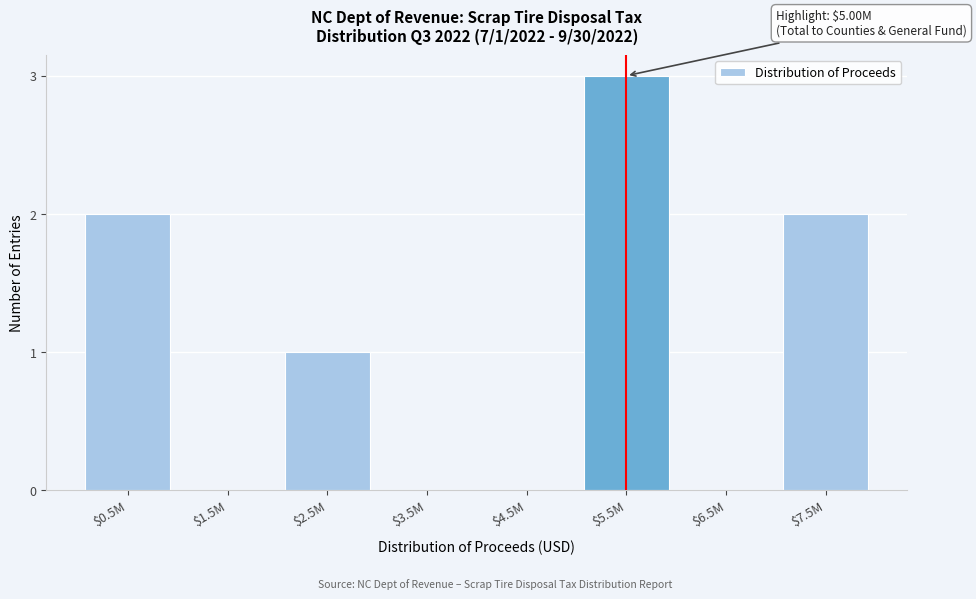

At which category does the chart reach its peak across all series?

$5.5M